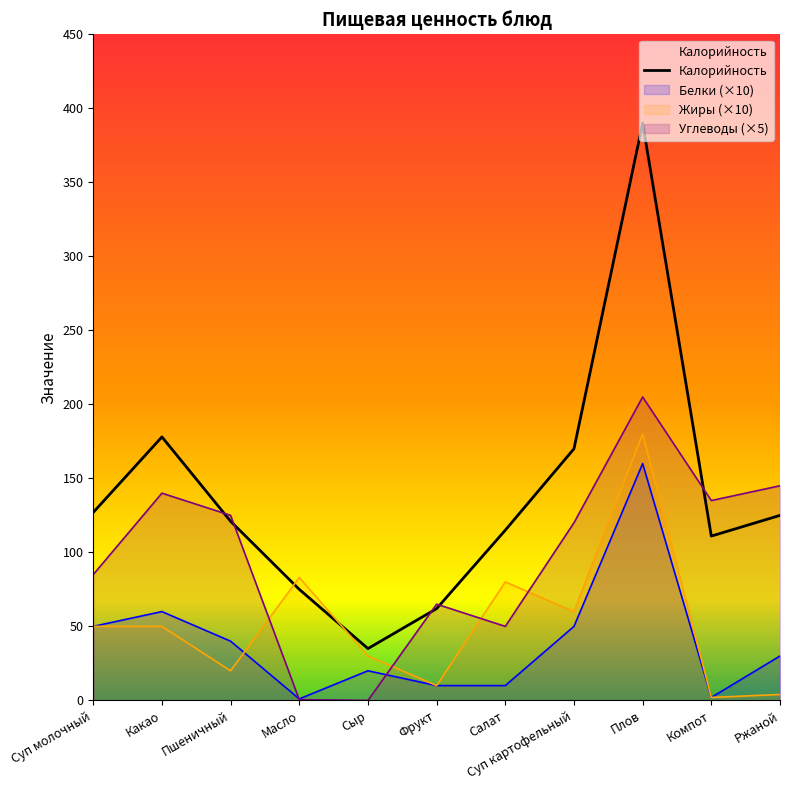

List the labels in order of value, largest first.

Плов, Какао, Суп картофельный, Суп молочный, Ржаной, Пшеничный, Салат, Компот, Масло, Фрукт, Сыр